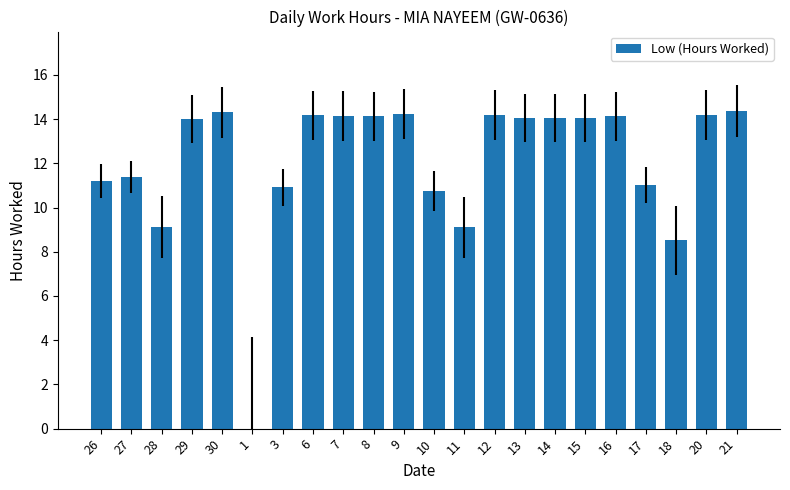

The chart shows a value of 7.2 at 7. True or false?

False